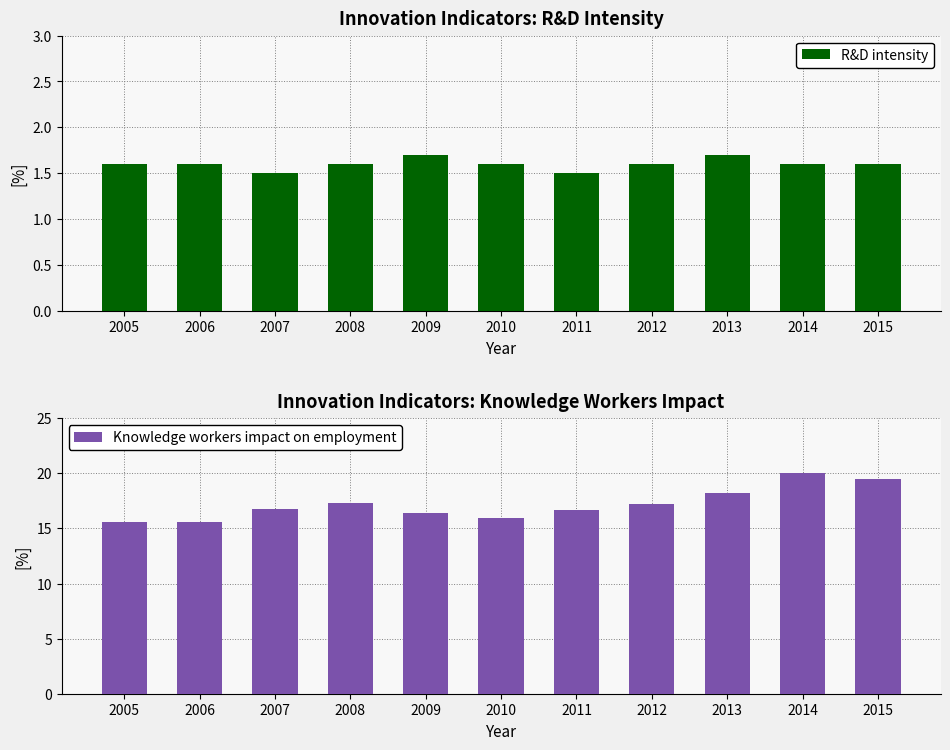

What is the maximum value for Knowledge workers impact on employment?

20.0